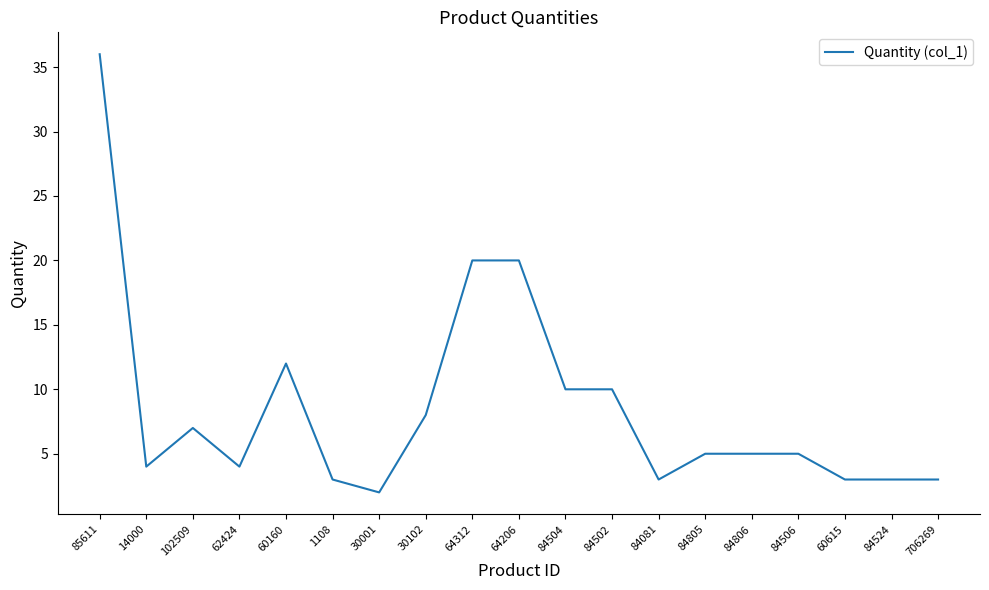

What position from the right is 30102?

12